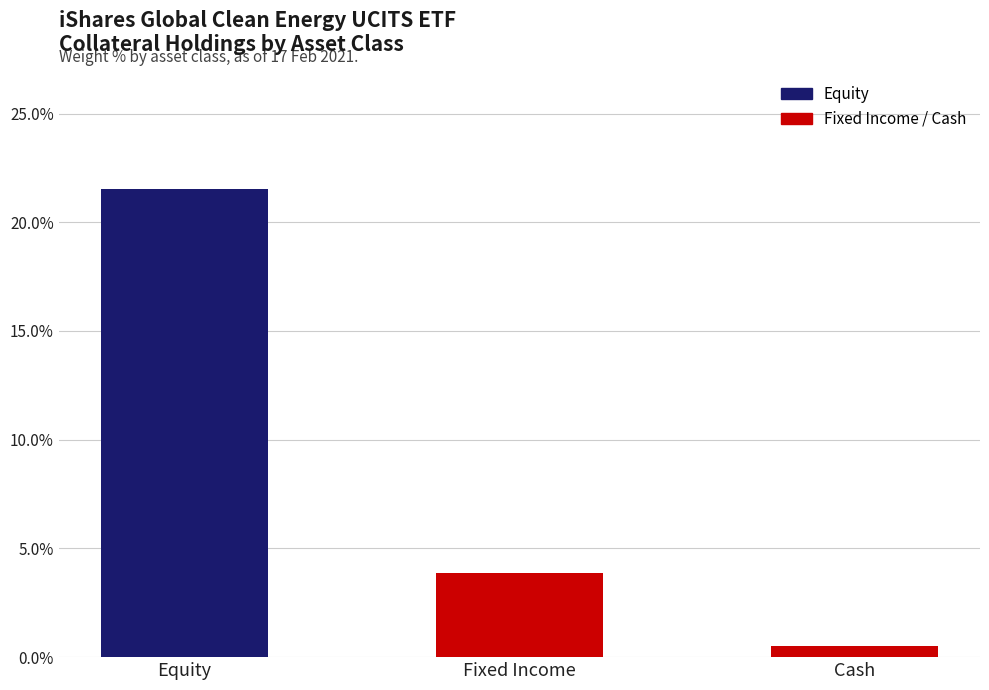

What is the label of the 2nd bar from the left?

Fixed Income